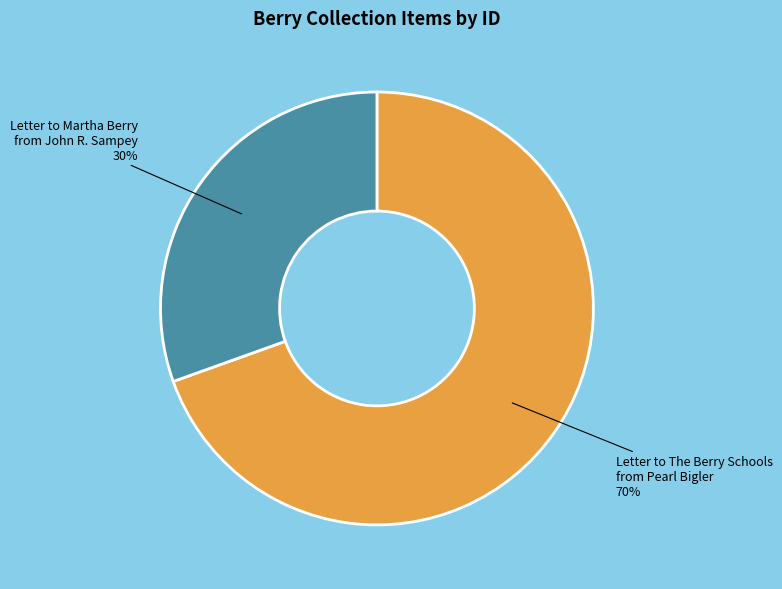

What is the smallest slice in the pie chart?

Letter to Martha Berry from John R. Sampey 30%